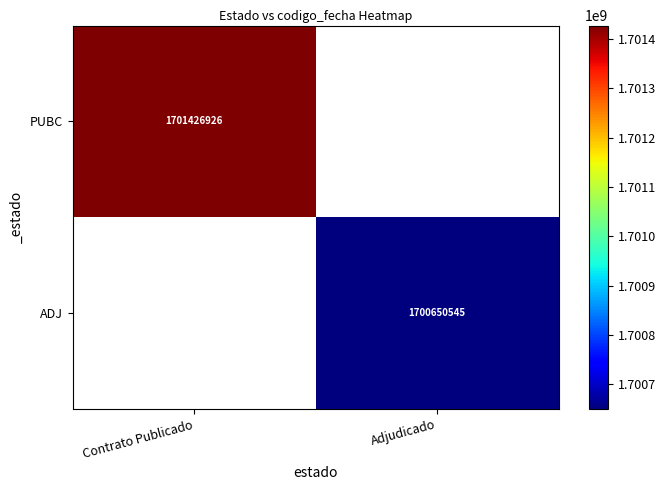

What is the greatest value displayed?

1701426926.0